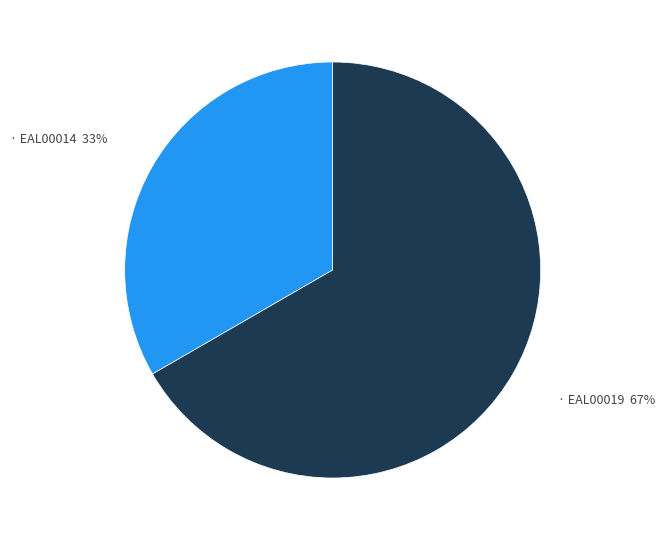

Count the number of slices in the pie.

2